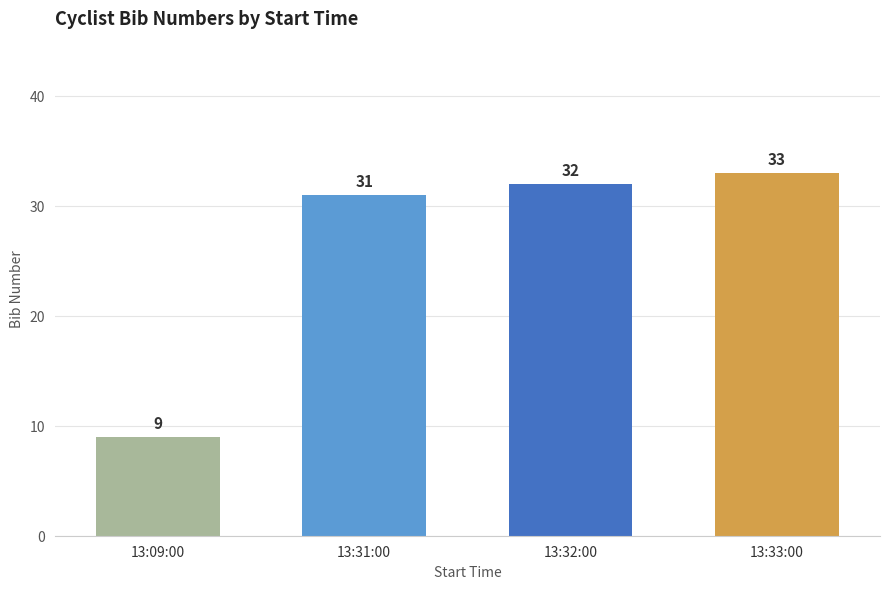

Where is the data nearest to the value 21?

13:31:00